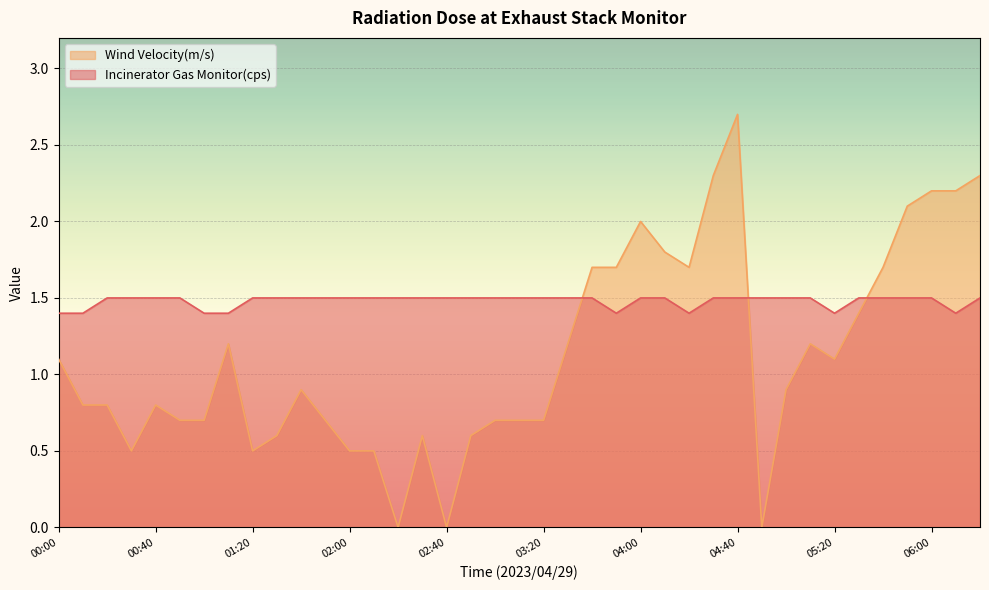

How many lines are shown in the chart?

2